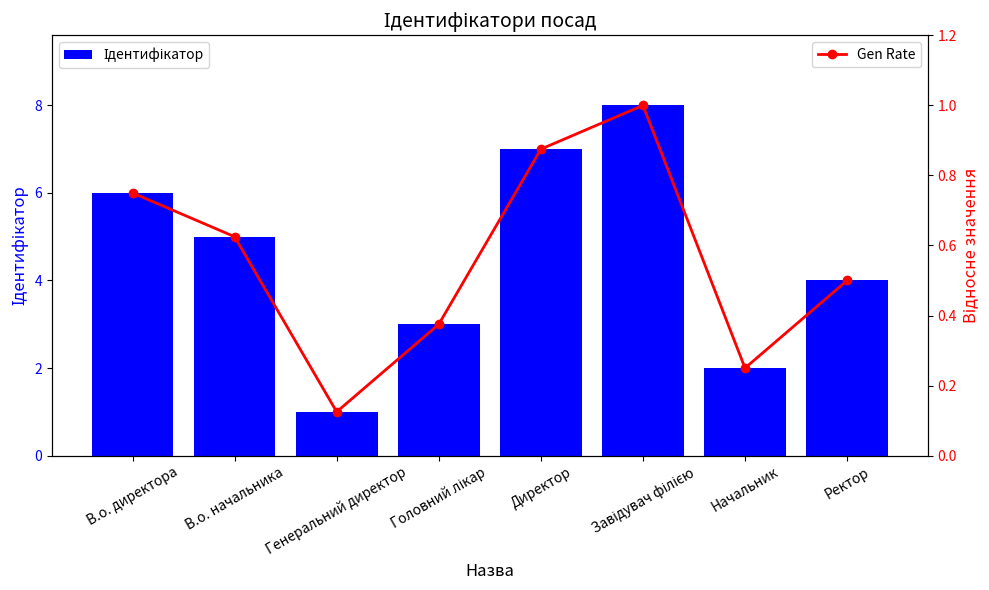

What is the maximum value shown in the chart?

8.0